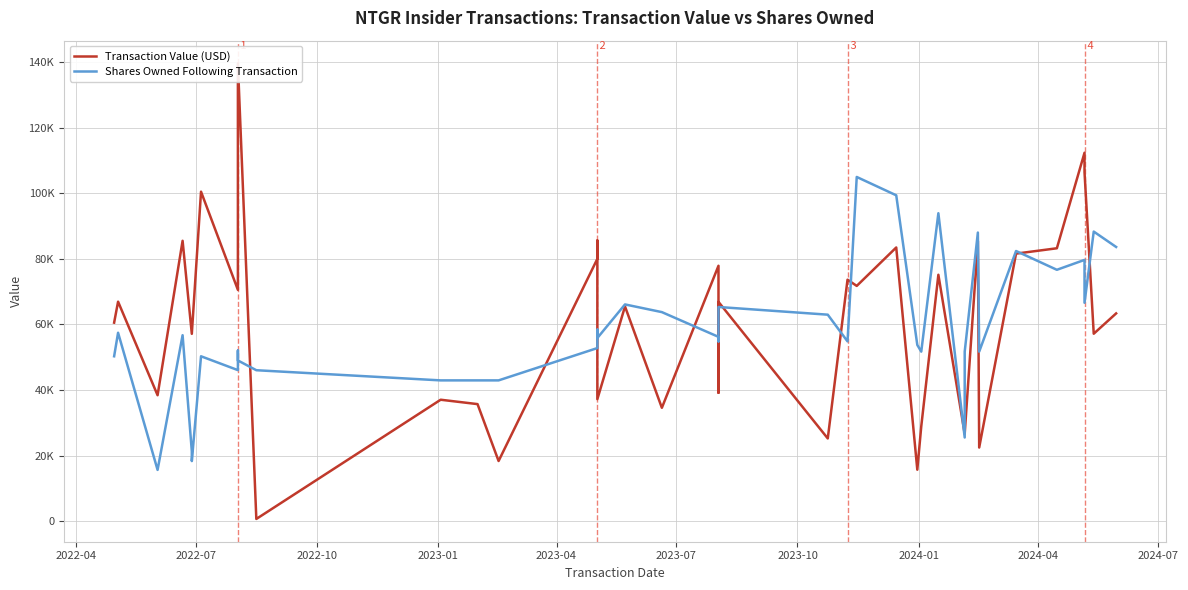

True or false: Transaction Value (USD) and Shares Owned Following Transaction intersect in this chart.

True